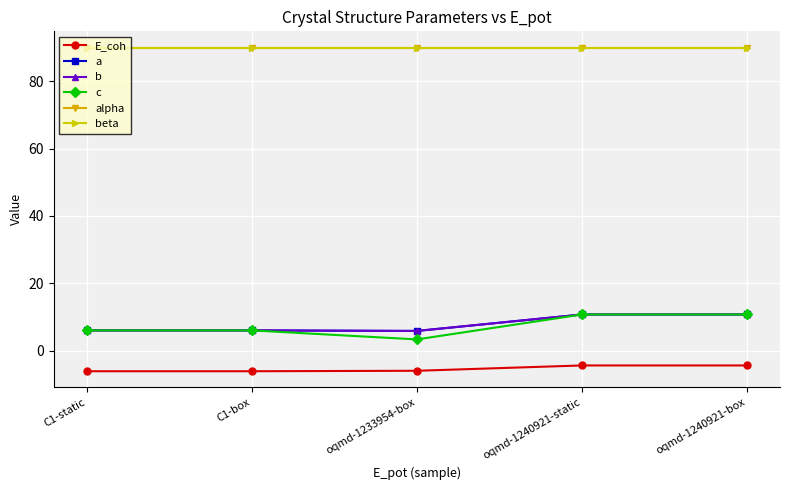

The value of beta at C1-static is 117.4. True or false?

False